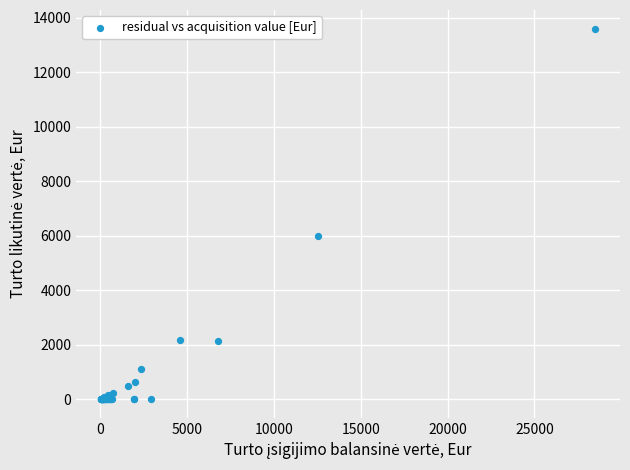

What Y value in the scatter plot is closest to 6798?

5973.6